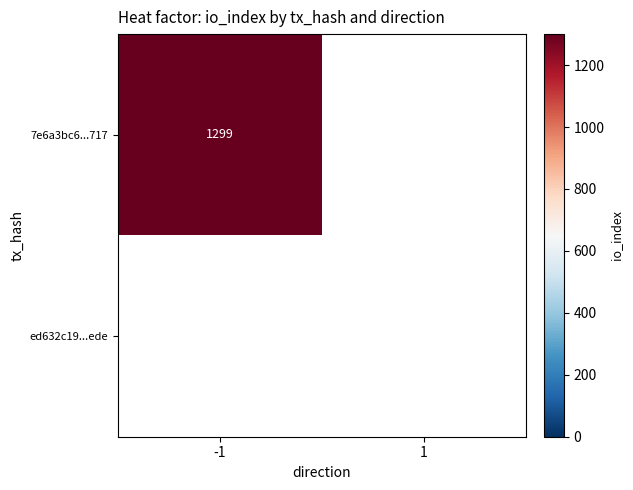

Reading right to left, what are all the values shown in this chart?

7e6a3bc695dc74af43421ee5a67daa93d86d717: 1=0	-1=1299
ed632c19e4edf056eac270b2e127c79e1b01ede: 1=0	-1=0